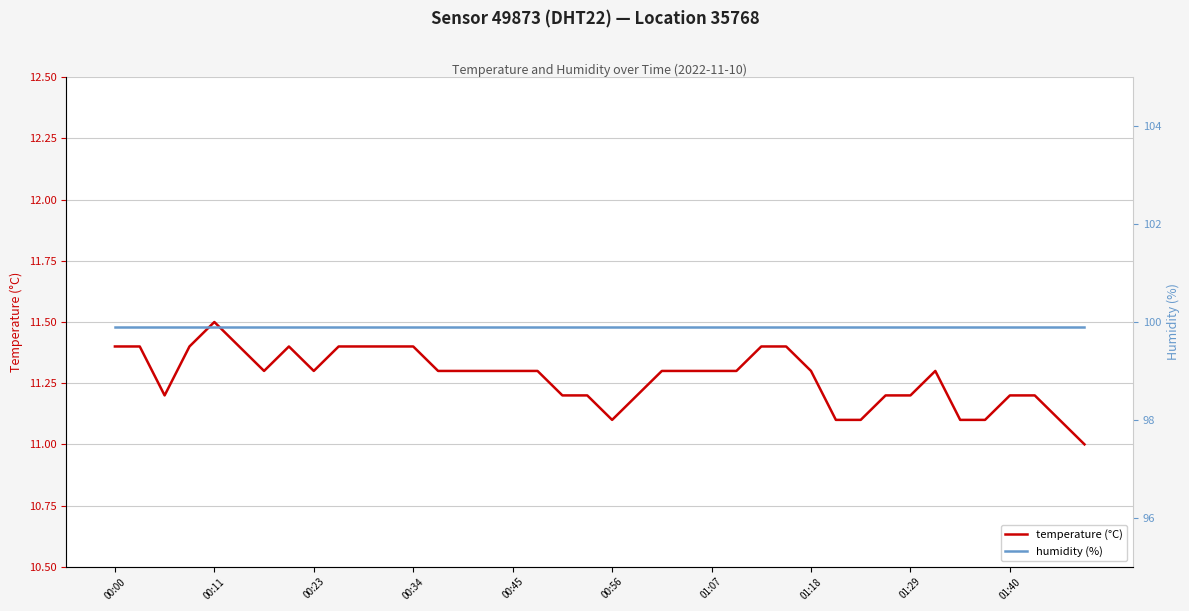

Does the chart have visible grid lines?

Yes